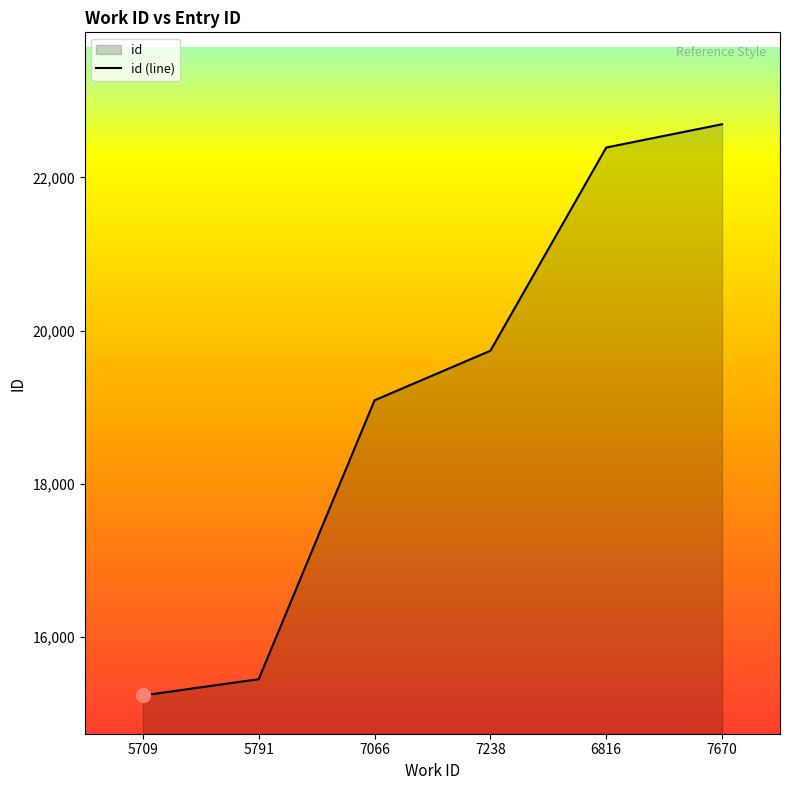

How many lines are shown in the chart?

1